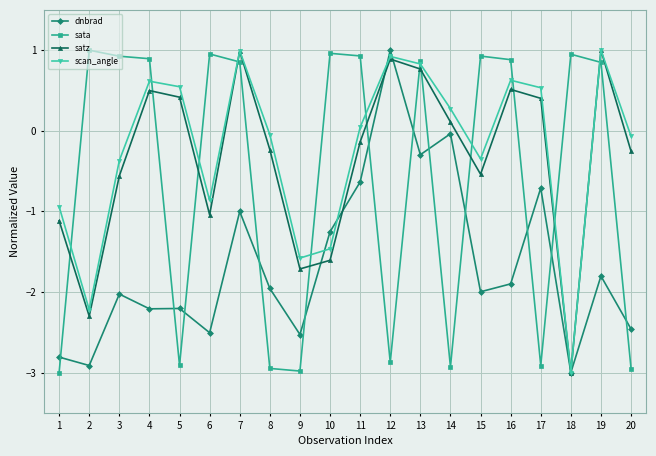

True or false: sata has a value of 0.9 at 13.

True